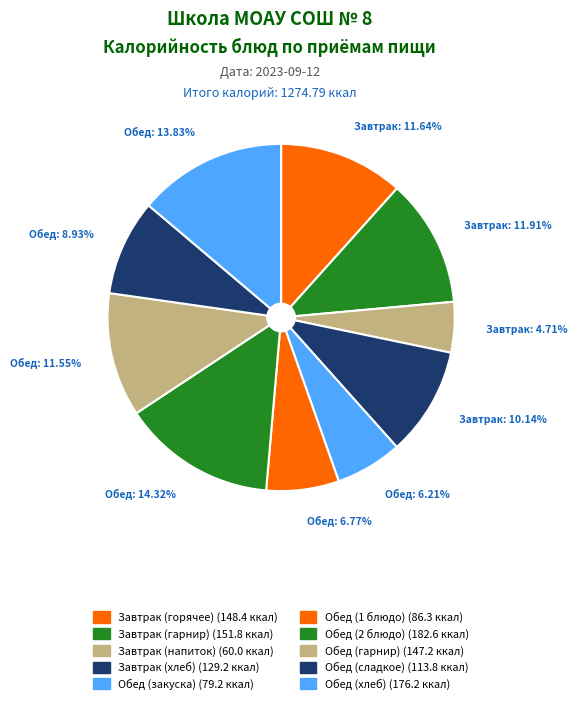

Which category has the smallest portion of the pie?

Завтрак (напиток)